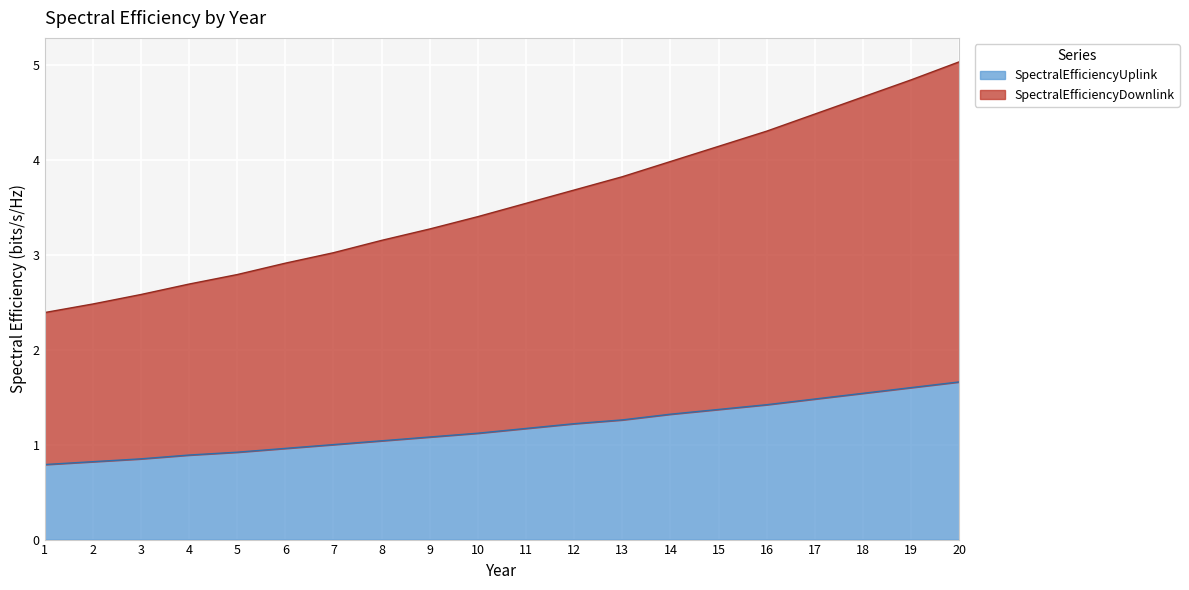

True or false: SpectralEfficiencyDownlink and SpectralEfficiencyUplink cross at least once.

False